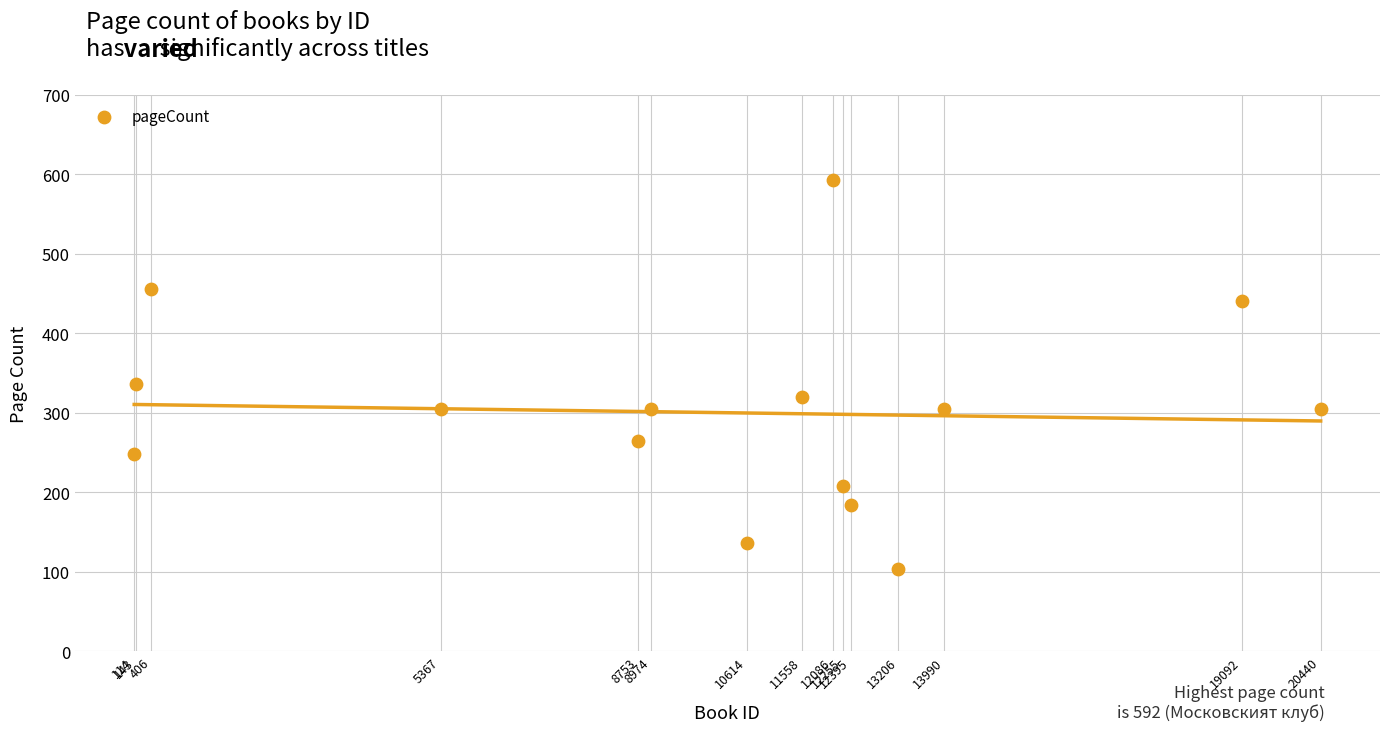

What Y value in the scatter plot is closest to 348?

336